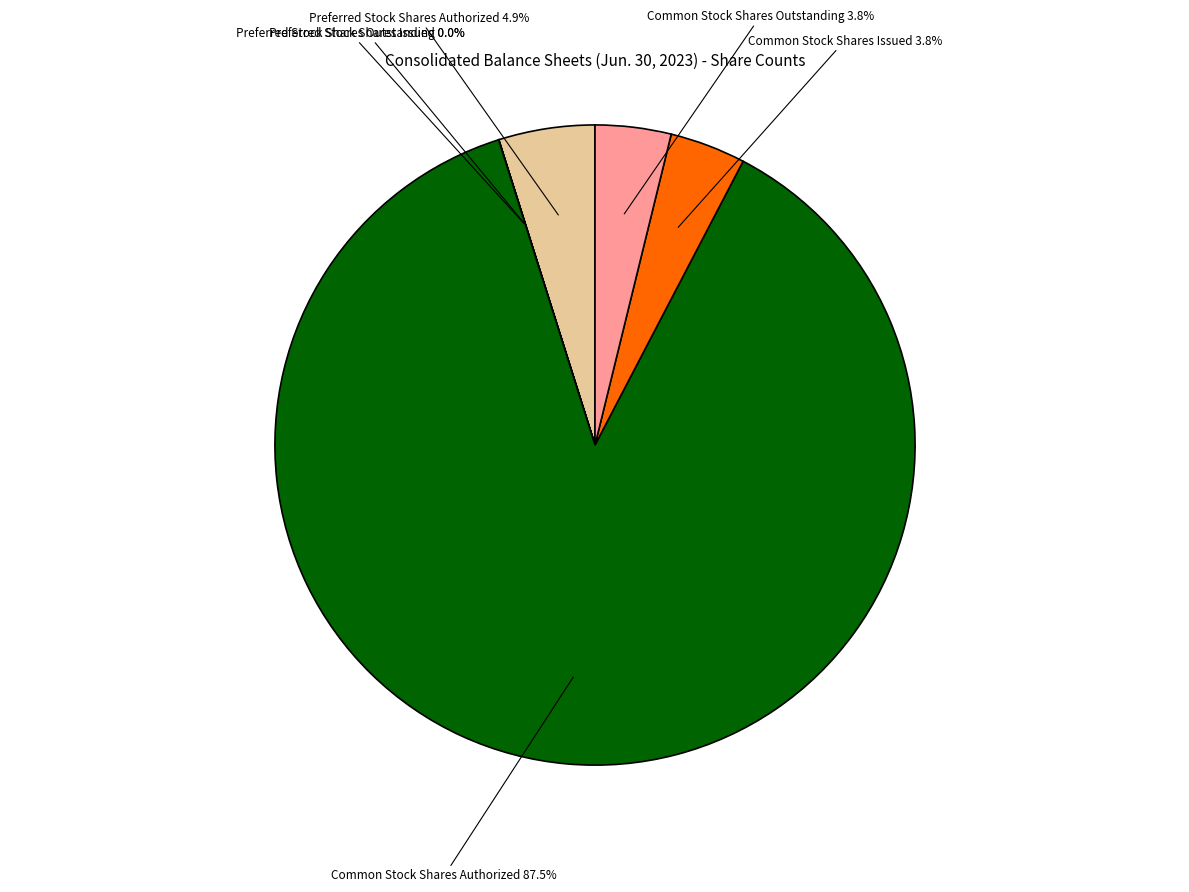

Is there a majority slice in this chart?

Yes